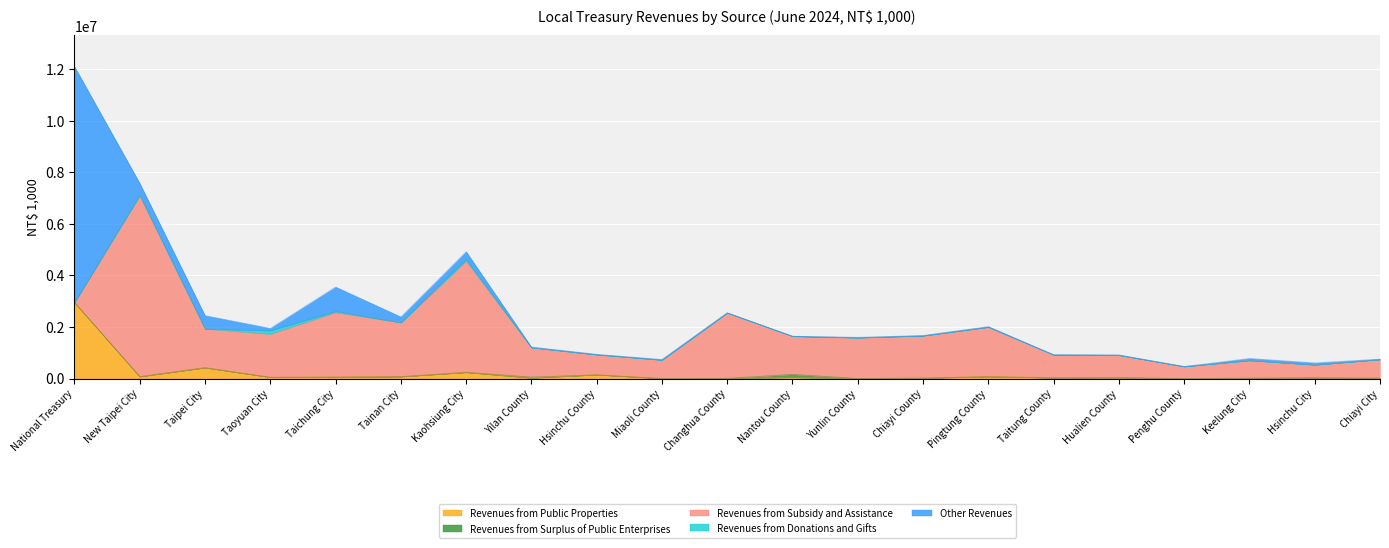

What is the maximum value shown in the chart?

9145035